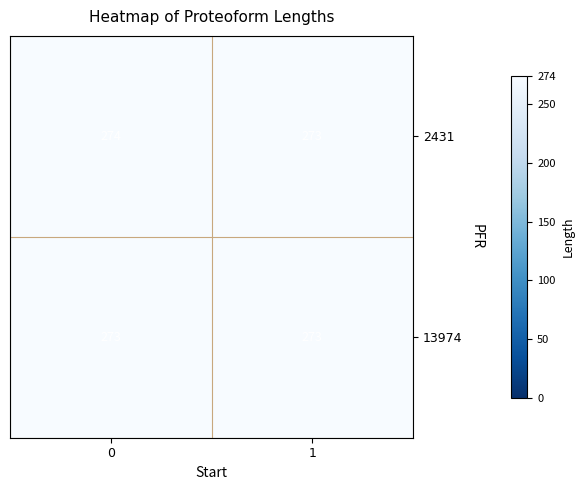

What is the approximate value of 13974 at 1?

273